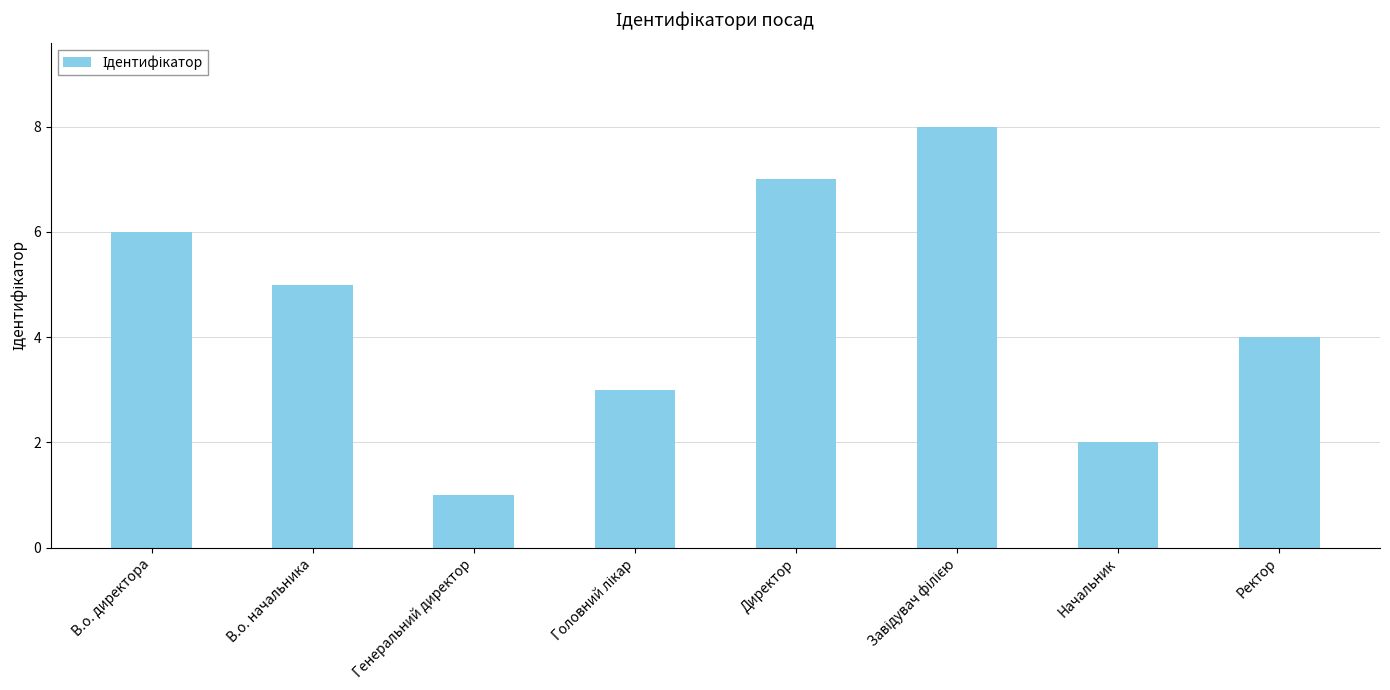

What is the label of the 3rd bar from the left?

Генеральний директор